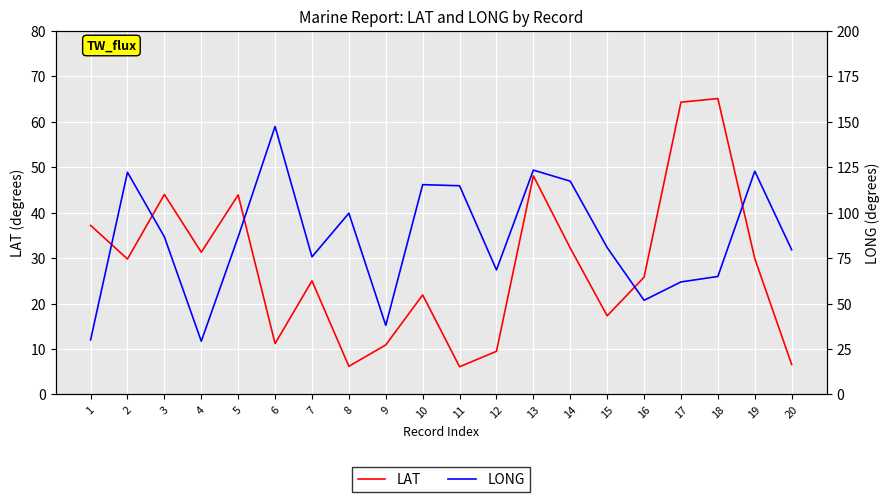

What is the maximum value shown in the chart?

147.4